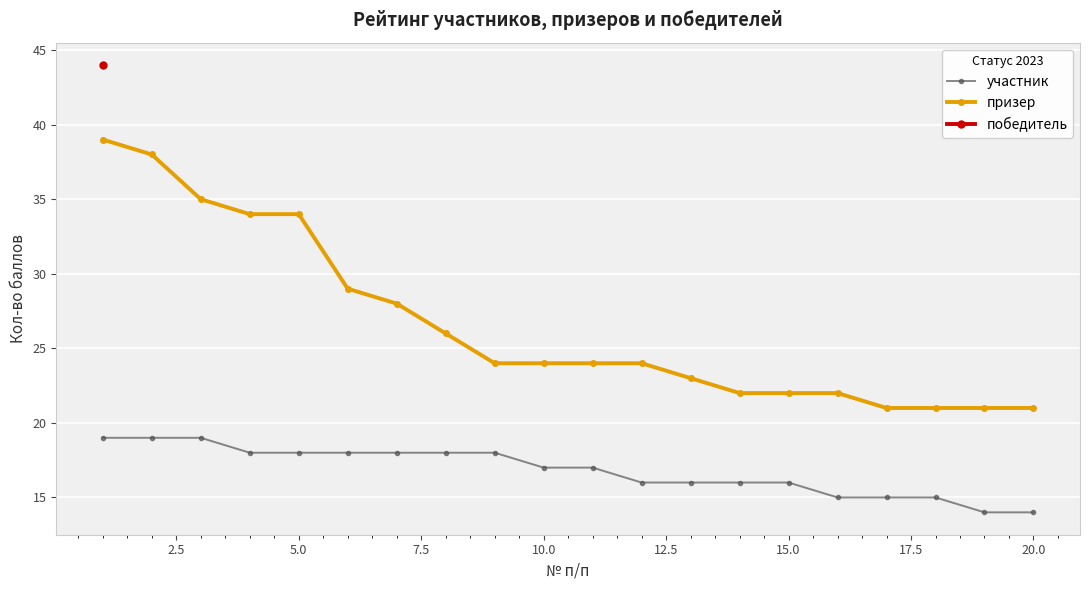

True or false: участник and призер cross at least once.

False